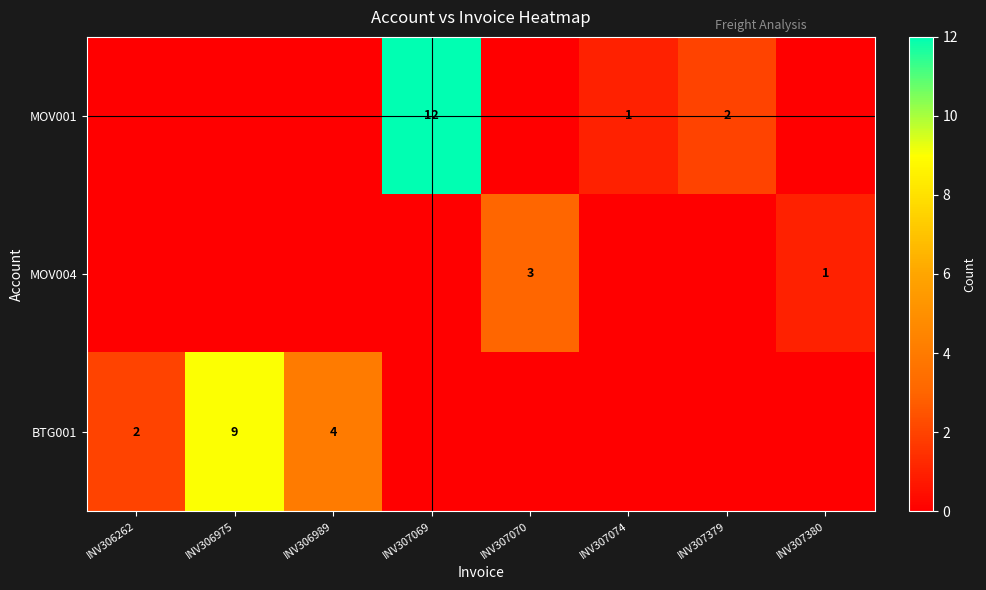

What is the total value across all series at INV306262?

2